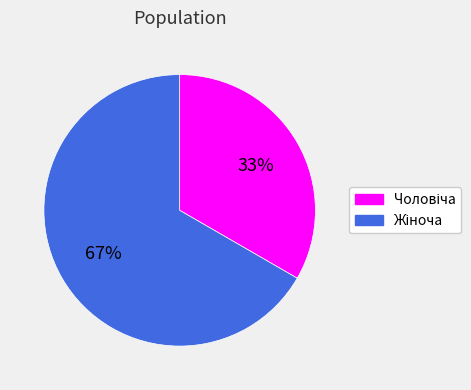

How many segments does this pie chart have?

2